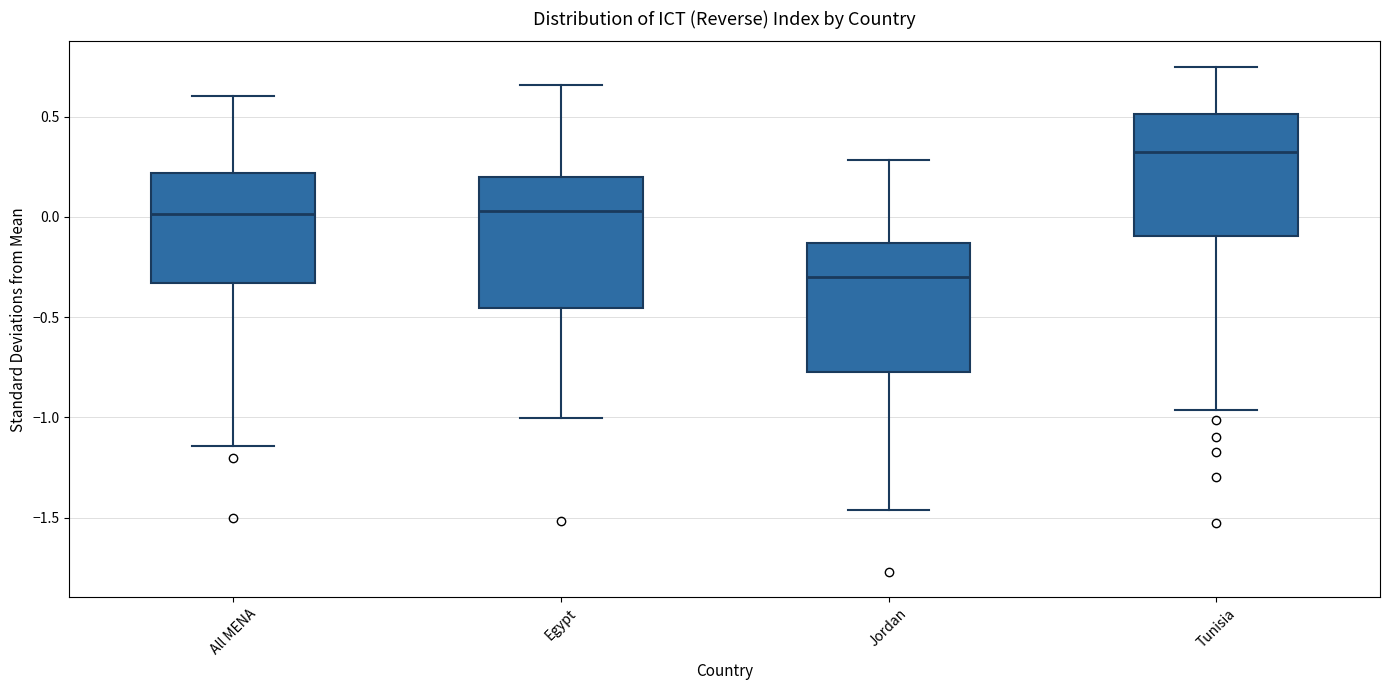

Which box's median line is the highest?

Tunisia